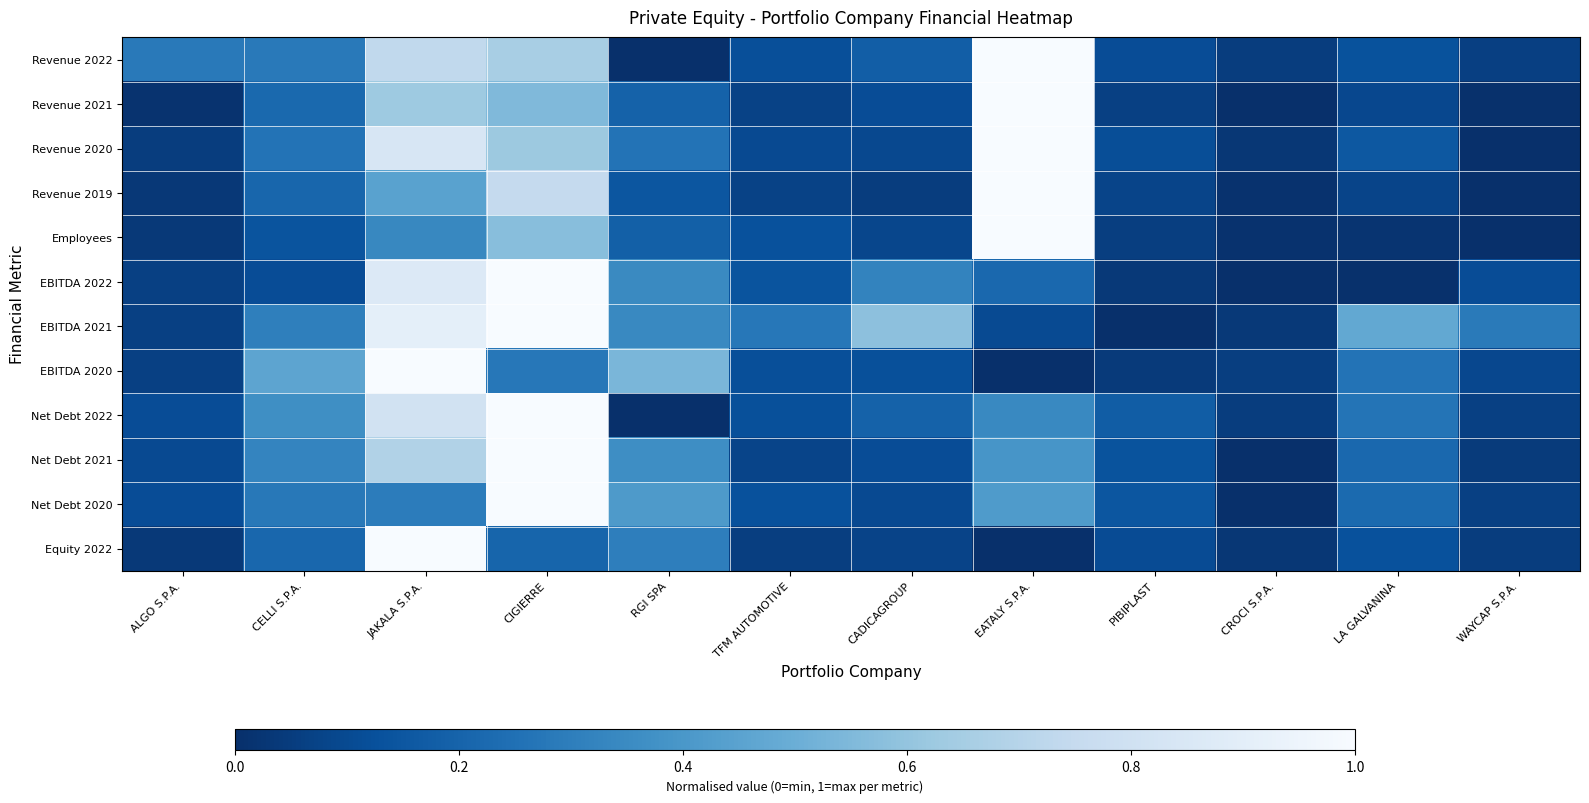

Reading left to right, extract all data points from this chart.

Revenue 2022: ALGO S.P.A.=0.3	CELLI S.P.A.=0.3	JAKALA S.P.A.=0.7	CIGIERRE=0.7	RGI SPA=0.0	TFM AUTOMOTIVE=0.1	CADICAGROUP=0.2	EATALY S.P.A.=1.0	PIBIPLAST=0.1	CROCI S.P.A.=0.1	LA GALVANINA=0.1	WAYCAP S.P.A.=0.1
Revenue 2021: ALGO S.P.A.=0.0	CELLI S.P.A.=0.2	JAKALA S.P.A.=0.6	CIGIERRE=0.6	RGI SPA=0.2	TFM AUTOMOTIVE=0.1	CADICAGROUP=0.1	EATALY S.P.A.=1.0	PIBIPLAST=0.1	CROCI S.P.A.=0.0	LA GALVANINA=0.1	WAYCAP S.P.A.=0.0
Revenue 2020: ALGO S.P.A.=0.1	CELLI S.P.A.=0.3	JAKALA S.P.A.=0.8	CIGIERRE=0.6	RGI SPA=0.3	TFM AUTOMOTIVE=0.1	CADICAGROUP=0.1	EATALY S.P.A.=1.0	PIBIPLAST=0.1	CROCI S.P.A.=0.0	LA GALVANINA=0.2	WAYCAP S.P.A.=0.0
Revenue 2019: ALGO S.P.A.=0.0	CELLI S.P.A.=0.2	JAKALA S.P.A.=0.4	CIGIERRE=0.7	RGI SPA=0.1	TFM AUTOMOTIVE=0.1	CADICAGROUP=0.1	EATALY S.P.A.=1.0	PIBIPLAST=0.1	CROCI S.P.A.=0.0	LA GALVANINA=0.1	WAYCAP S.P.A.=0.0
Employees: ALGO S.P.A.=0.0	CELLI S.P.A.=0.1	JAKALA S.P.A.=0.3	CIGIERRE=0.6	RGI SPA=0.2	TFM AUTOMOTIVE=0.1	CADICAGROUP=0.1	EATALY S.P.A.=1.0	PIBIPLAST=0.1	CROCI S.P.A.=0.0	LA GALVANINA=0.0	WAYCAP S.P.A.=0.0
EBITDA 2022: ALGO S.P.A.=0.1	CELLI S.P.A.=0.1	JAKALA S.P.A.=0.9	CIGIERRE=1.0	RGI SPA=0.3	TFM AUTOMOTIVE=0.1	CADICAGROUP=0.3	EATALY S.P.A.=0.2	PIBIPLAST=0.0	CROCI S.P.A.=0.0	LA GALVANINA=0.0	WAYCAP S.P.A.=0.1
EBITDA 2021: ALGO S.P.A.=0.1	CELLI S.P.A.=0.3	JAKALA S.P.A.=0.9	CIGIERRE=1.0	RGI SPA=0.3	TFM AUTOMOTIVE=0.3	CADICAGROUP=0.6	EATALY S.P.A.=0.1	PIBIPLAST=0.0	CROCI S.P.A.=0.0	LA GALVANINA=0.5	WAYCAP S.P.A.=0.3
EBITDA 2020: ALGO S.P.A.=0.1	CELLI S.P.A.=0.5	JAKALA S.P.A.=1.0	CIGIERRE=0.3	RGI SPA=0.5	TFM AUTOMOTIVE=0.1	CADICAGROUP=0.1	EATALY S.P.A.=0.0	PIBIPLAST=0.0	CROCI S.P.A.=0.1	LA GALVANINA=0.3	WAYCAP S.P.A.=0.1
Net Debt 2022: ALGO S.P.A.=0.1	CELLI S.P.A.=0.4	JAKALA S.P.A.=0.8	CIGIERRE=1.0	RGI SPA=0.0	TFM AUTOMOTIVE=0.1	CADICAGROUP=0.2	EATALY S.P.A.=0.3	PIBIPLAST=0.2	CROCI S.P.A.=0.1	LA GALVANINA=0.3	WAYCAP S.P.A.=0.1
Net Debt 2021: ALGO S.P.A.=0.1	CELLI S.P.A.=0.3	JAKALA S.P.A.=0.7	CIGIERRE=1.0	RGI SPA=0.4	TFM AUTOMOTIVE=0.1	CADICAGROUP=0.1	EATALY S.P.A.=0.4	PIBIPLAST=0.1	CROCI S.P.A.=0.0	LA GALVANINA=0.2	WAYCAP S.P.A.=0.0
Net Debt 2020: ALGO S.P.A.=0.1	CELLI S.P.A.=0.3	JAKALA S.P.A.=0.3	CIGIERRE=1.0	RGI SPA=0.4	TFM AUTOMOTIVE=0.1	CADICAGROUP=0.1	EATALY S.P.A.=0.4	PIBIPLAST=0.1	CROCI S.P.A.=0.0	LA GALVANINA=0.2	WAYCAP S.P.A.=0.1
Equity 2022: ALGO S.P.A.=0.0	CELLI S.P.A.=0.2	JAKALA S.P.A.=1.0	CIGIERRE=0.2	RGI SPA=0.3	TFM AUTOMOTIVE=0.1	CADICAGROUP=0.1	EATALY S.P.A.=0.0	PIBIPLAST=0.1	CROCI S.P.A.=0.0	LA GALVANINA=0.1	WAYCAP S.P.A.=0.1